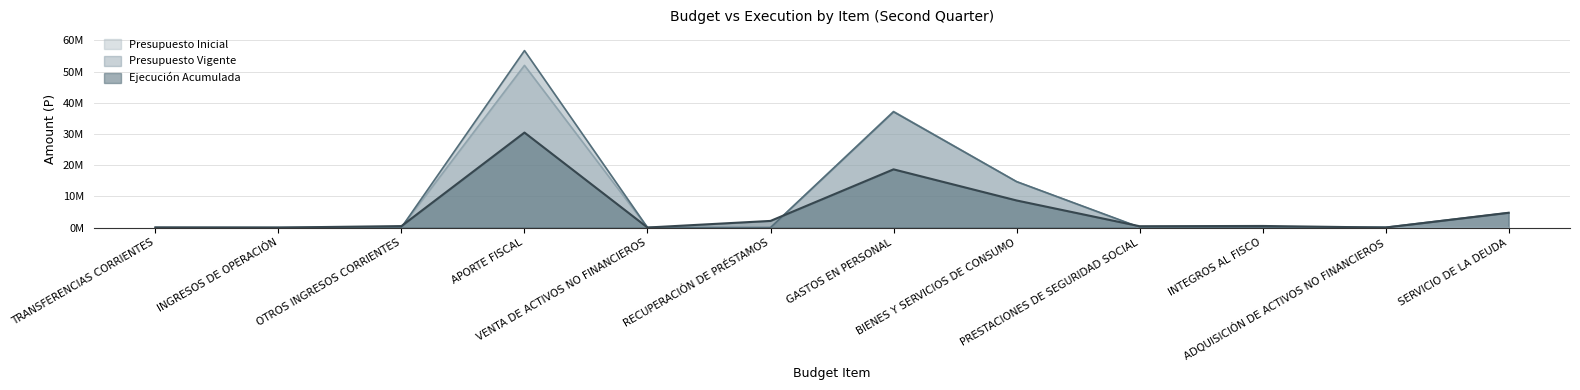

Which series has the largest total across all categories?

Presupuesto Vigente